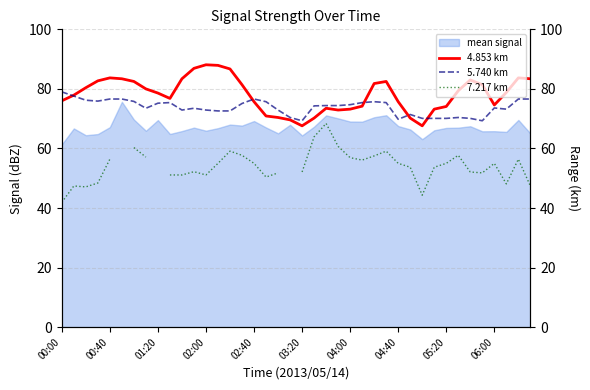

What is the total value across all series at 17?

197.0